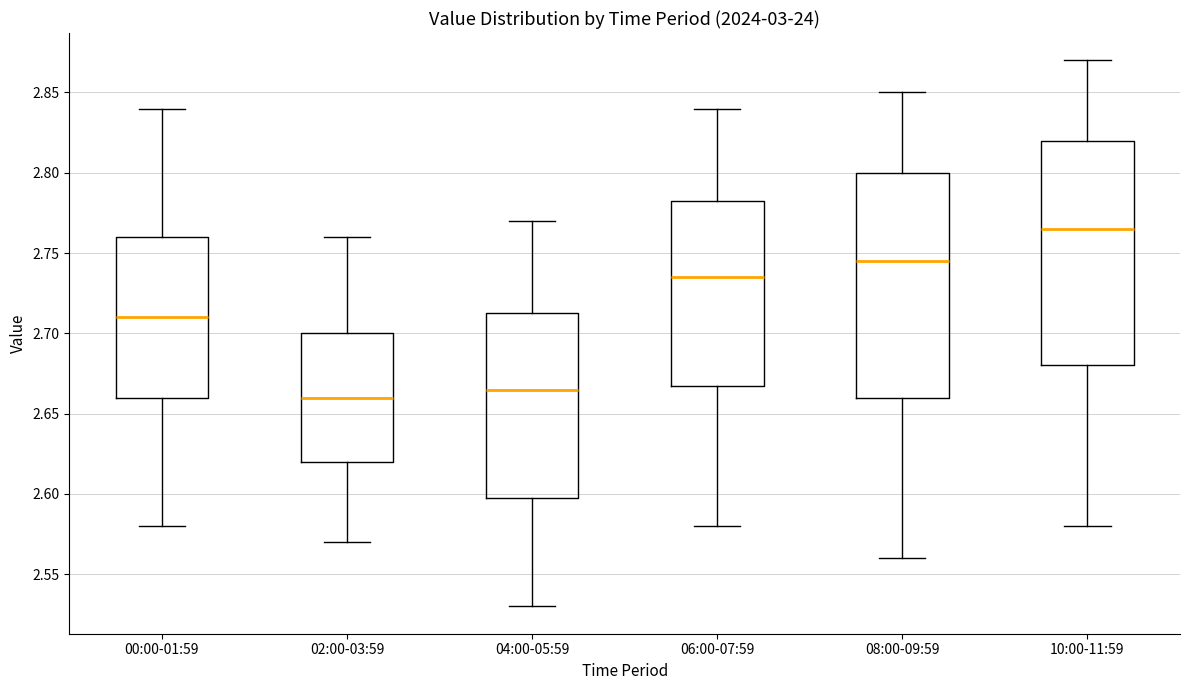

Reading left to right, read every box against the y-axis: the position of its median line, the range the box covers, and the ends of its whiskers. The values are not printed on the chart, so give them approximately, as read against the axis.

00:00-01:59: median 2.710, box 2.660 to 2.760, whiskers 2.580 to 2.840
02:00-03:59: median 2.660, box 2.620 to 2.700, whiskers 2.570 to 2.760
04:00-05:59: median 2.665, box 2.600 to 2.715, whiskers 2.530 to 2.770
06:00-07:59: median 2.735, box 2.670 to 2.785, whiskers 2.580 to 2.840
08:00-09:59: median 2.745, box 2.660 to 2.800, whiskers 2.560 to 2.850
10:00-11:59: median 2.765, box 2.680 to 2.820, whiskers 2.580 to 2.870